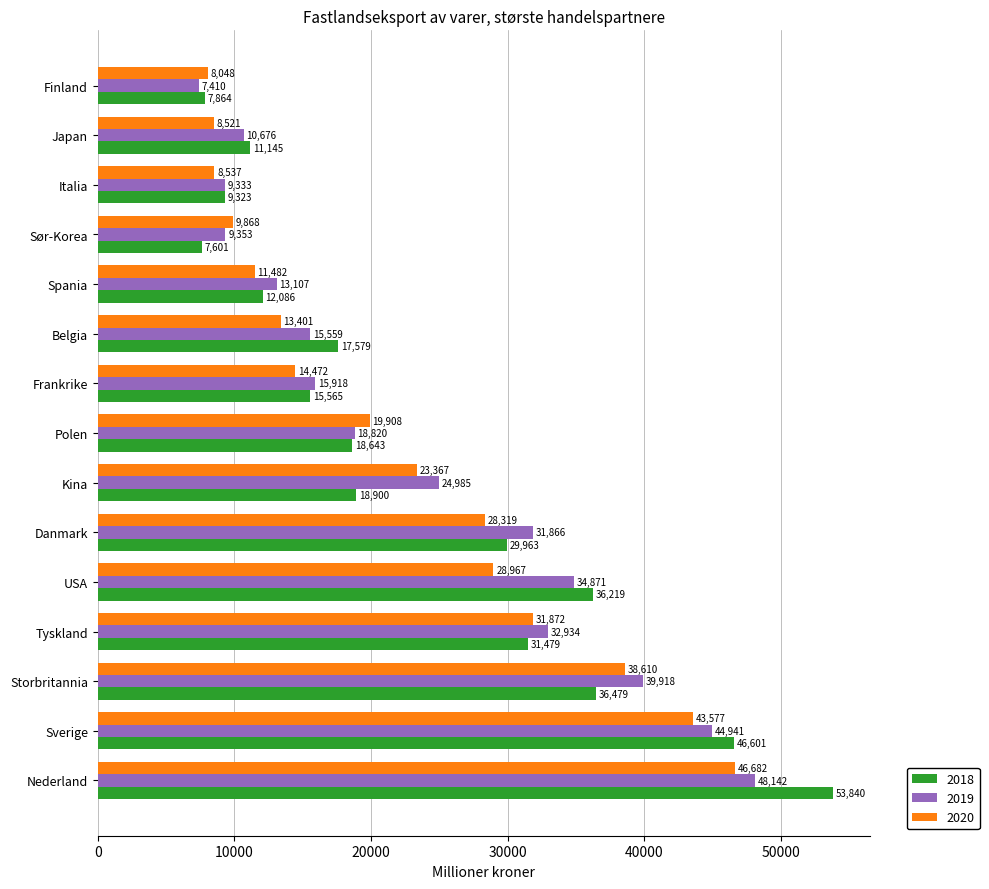

What are all the series names shown in the legend?

2018, 2019, 2020